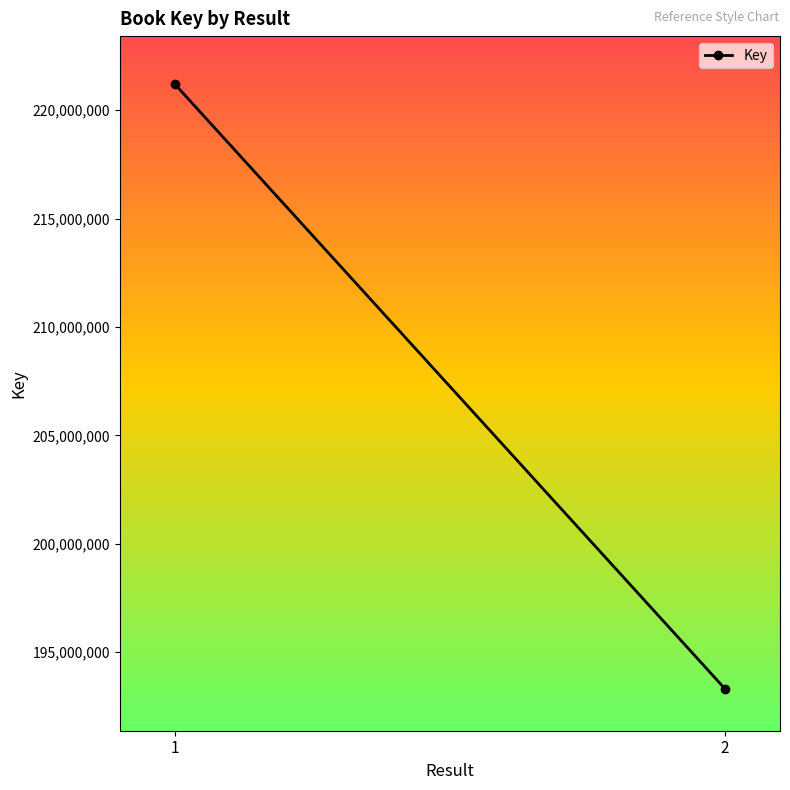

True or false: the data shows 331926105 at 1.

False